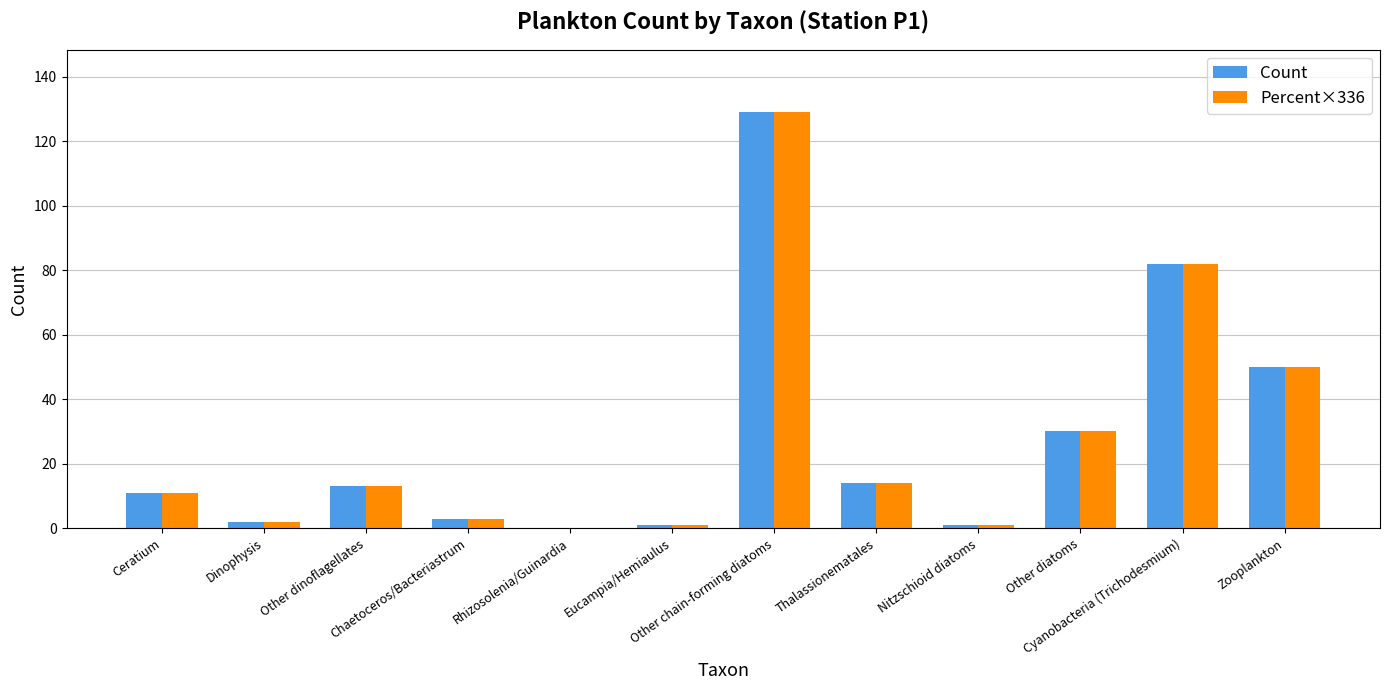

What is the sum of all Percent×336 values?

336